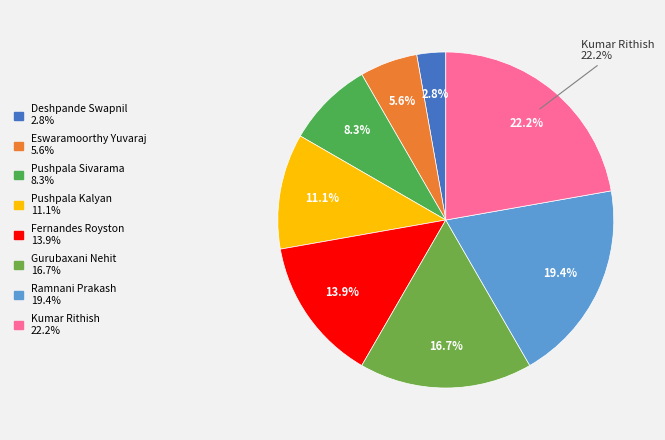

How many slices are in this pie chart?

8